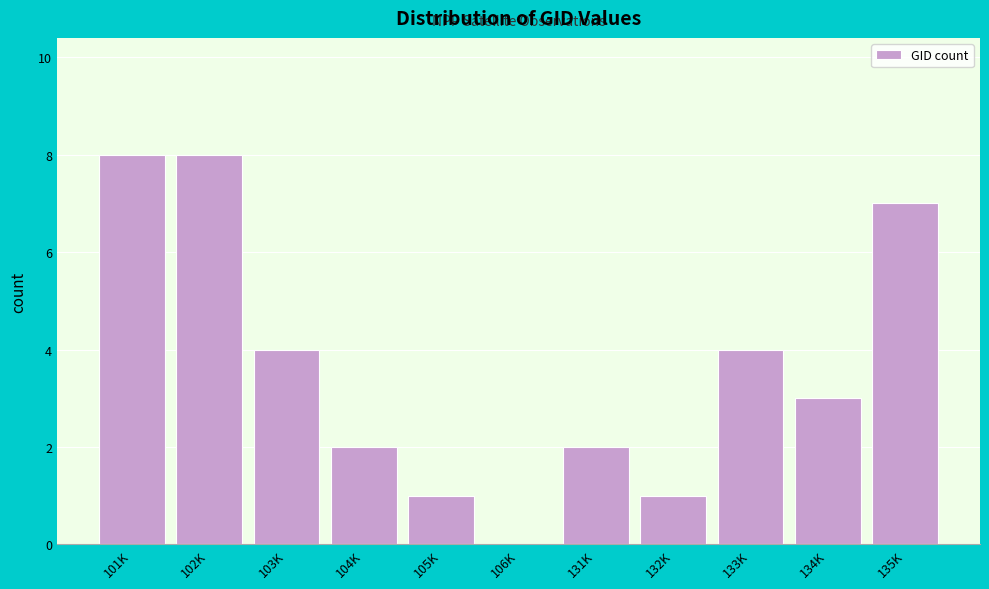

Reading left to right, list all the values displayed in this chart.

101K=8	102K=8	103K=4	104K=2	105K=1	106K=0	131K=2	132K=1	133K=4	134K=3	135K=7